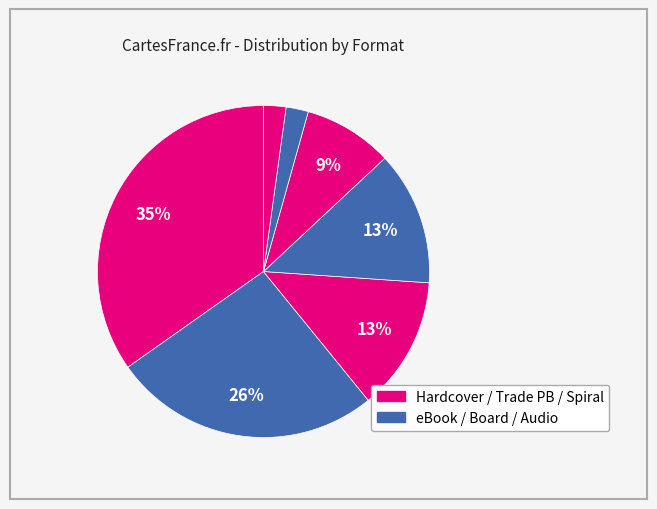

What is the largest slice in the pie chart?

Hardcover